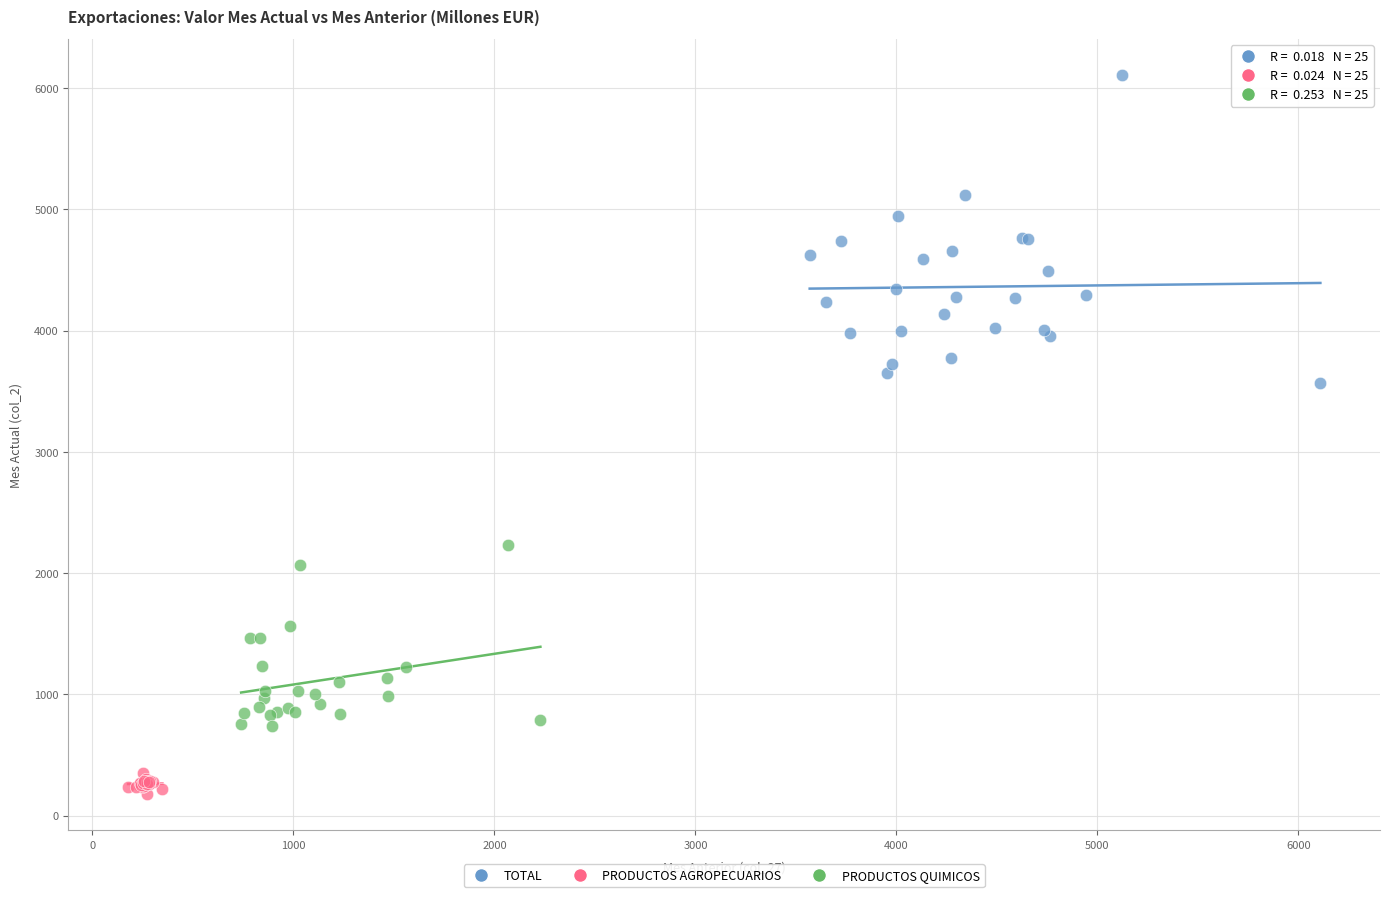

Which series reaches the maximum Y coordinate?

TOTAL